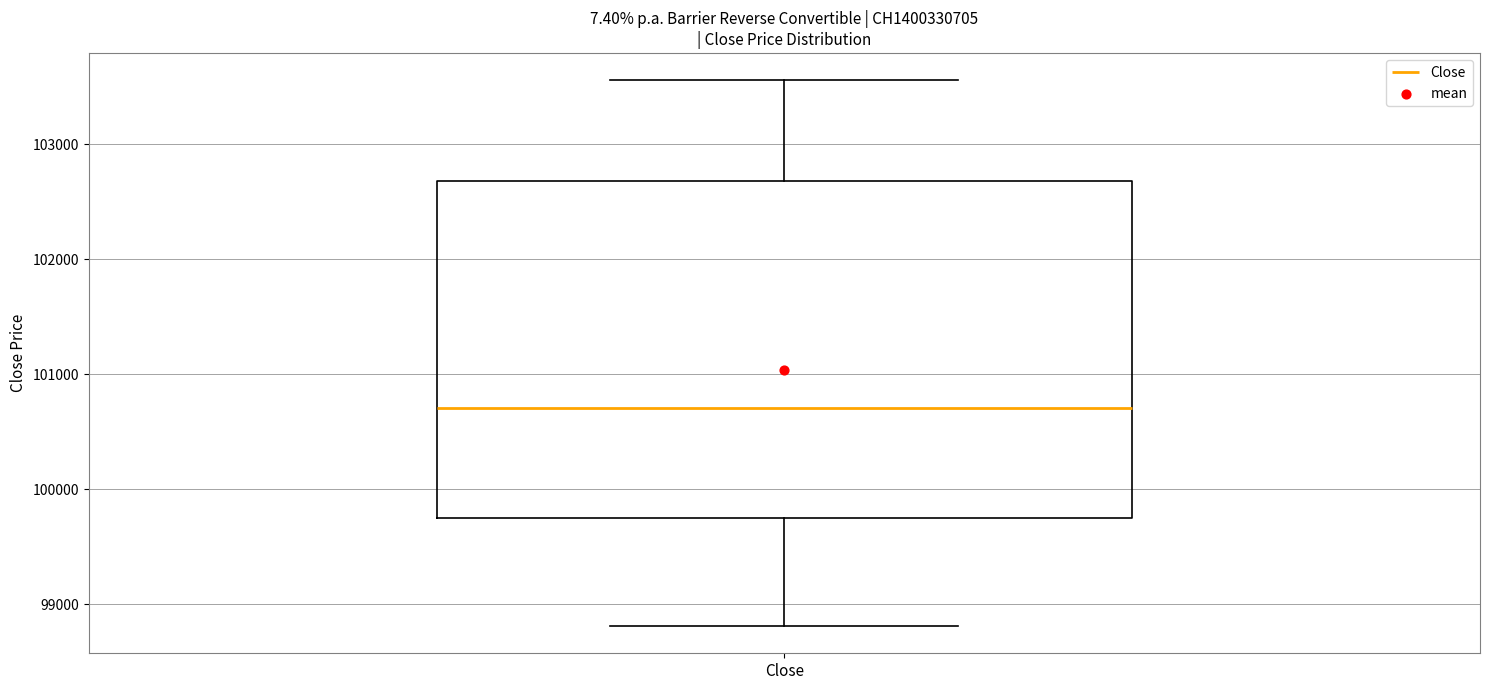

Read this box plot against the y-axis: the position of the median line, the range covered by the box, and the ends of both whiskers. The values are not printed on the chart, so give them approximately, as read against the axis.

median 100700, box 99700 to 102700, whiskers 98800 to 103600